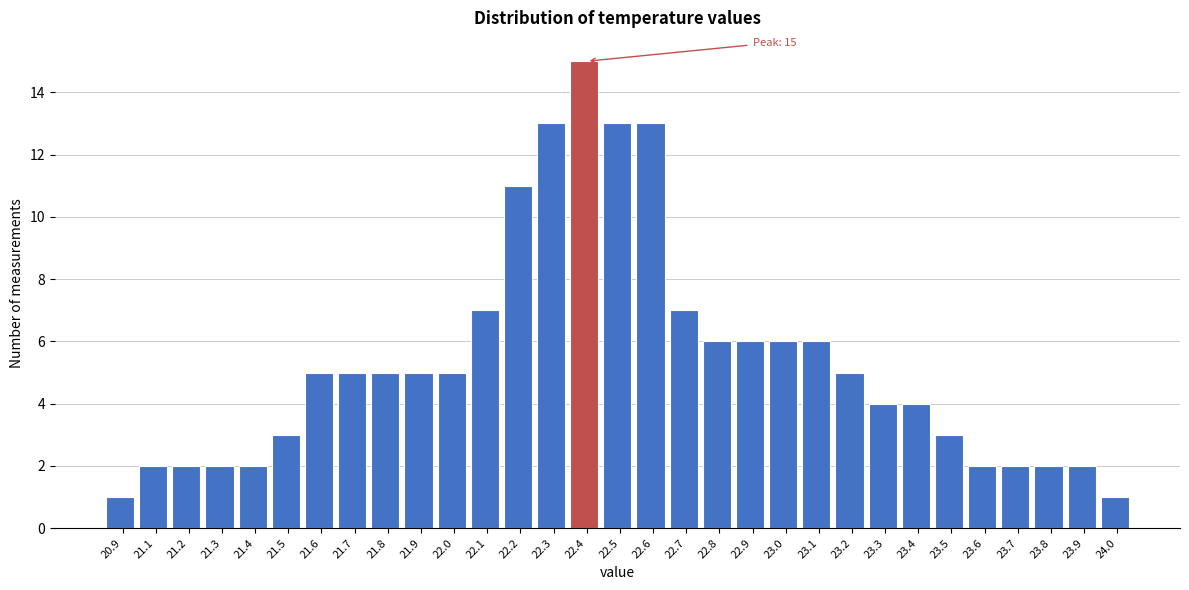

What position from the right is 22.7?

14